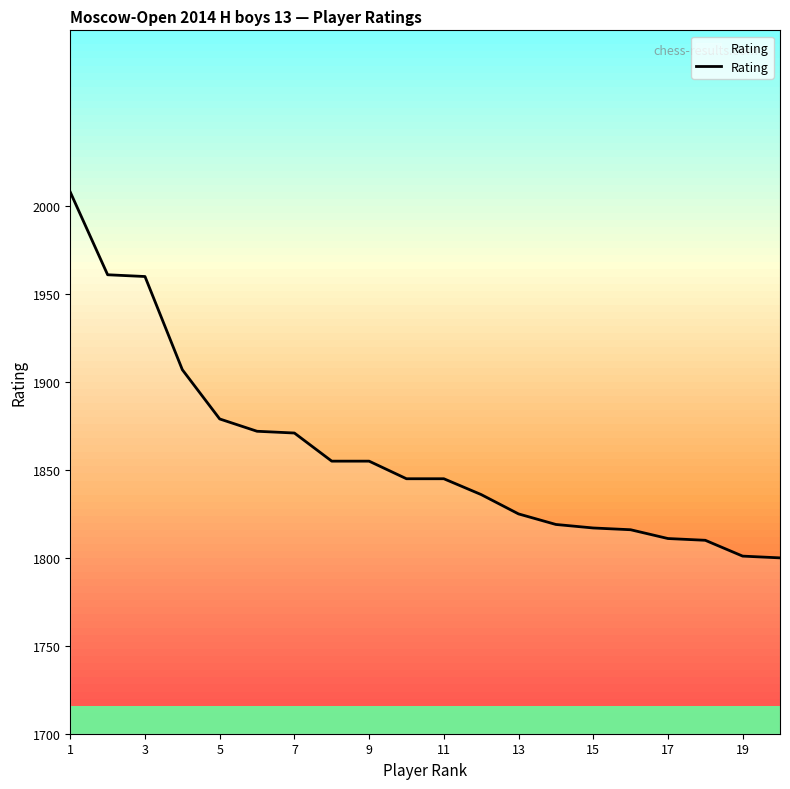

What is the minimum value shown in the chart?

1800